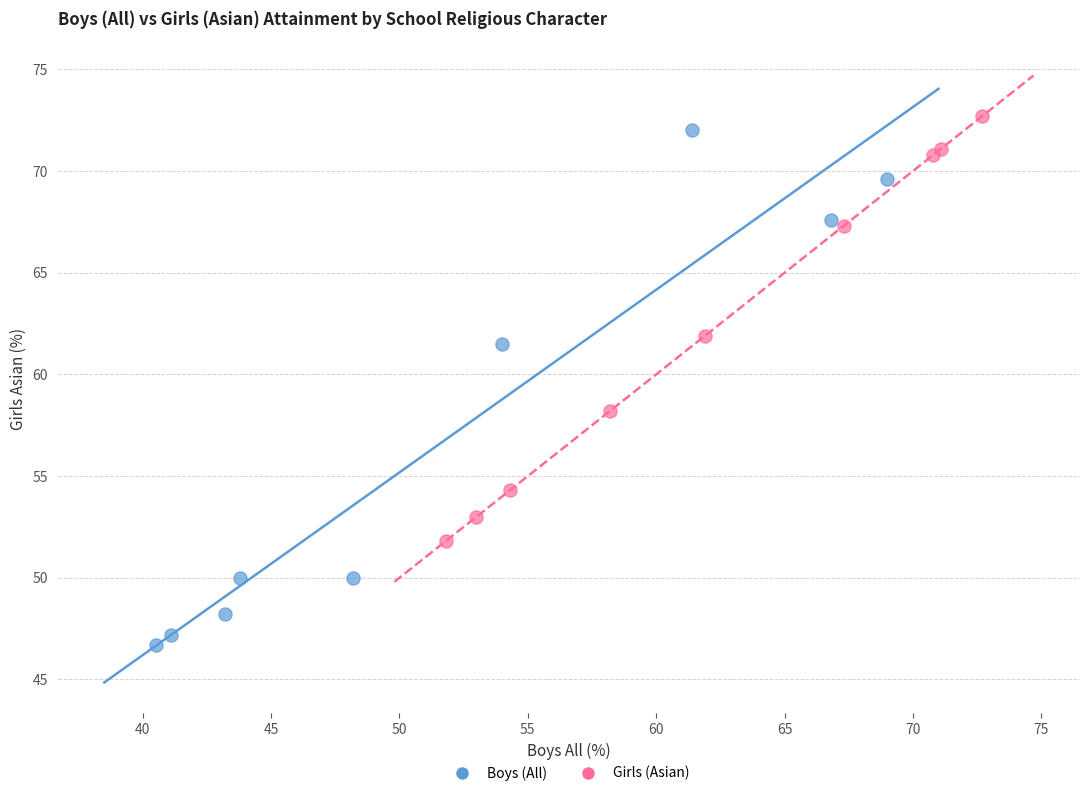

Which series has the widest spread of Y values?

Boys (All)